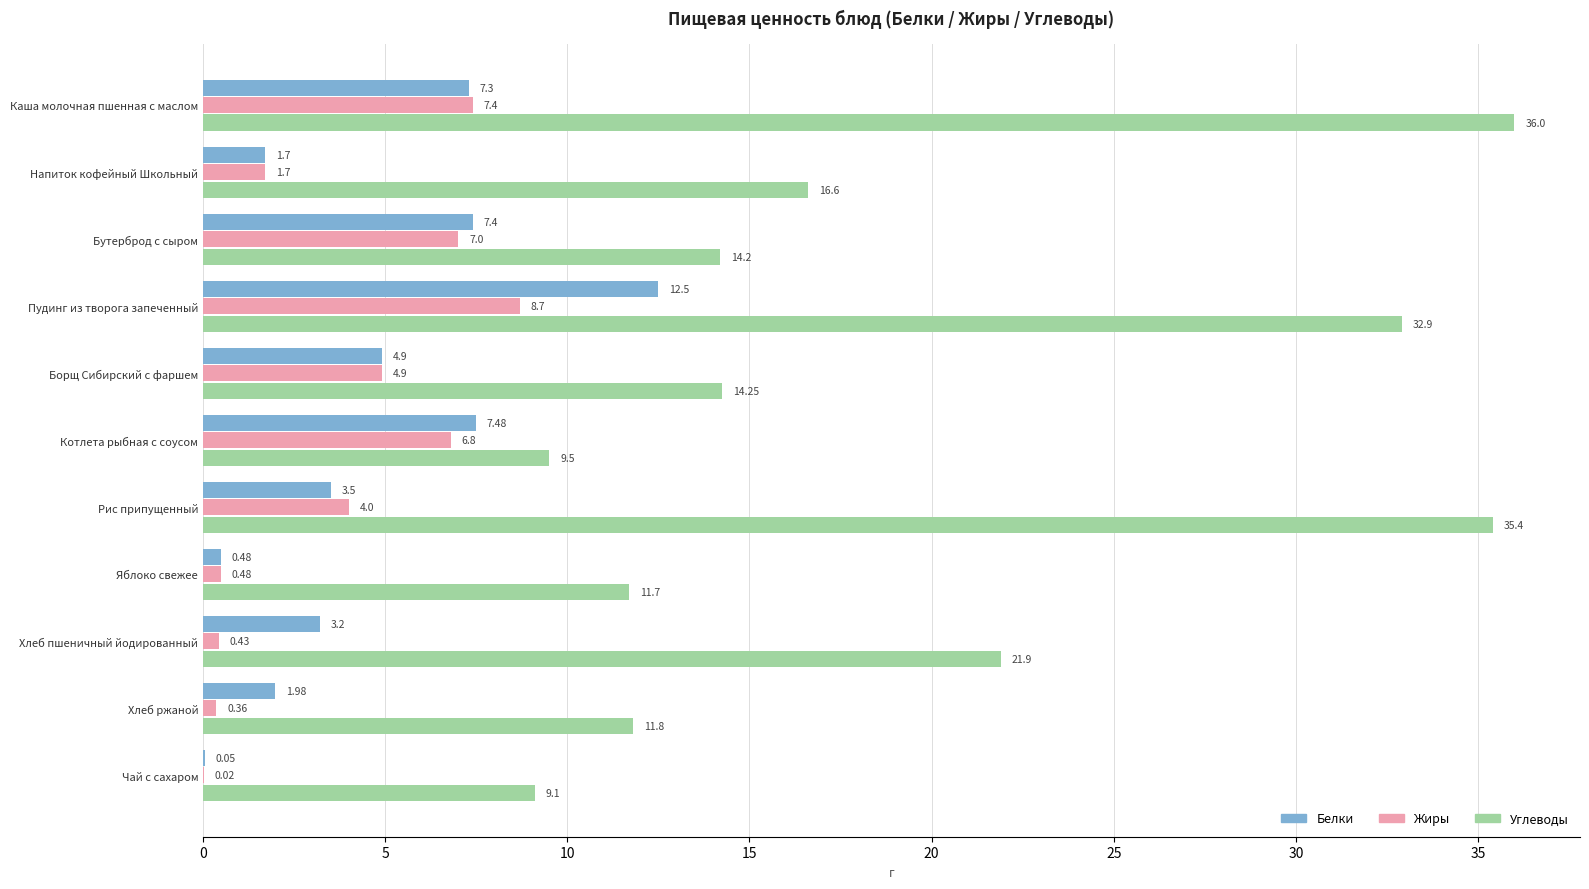

At which category is the sum across all series the highest?

Пудинг из творога запеченный